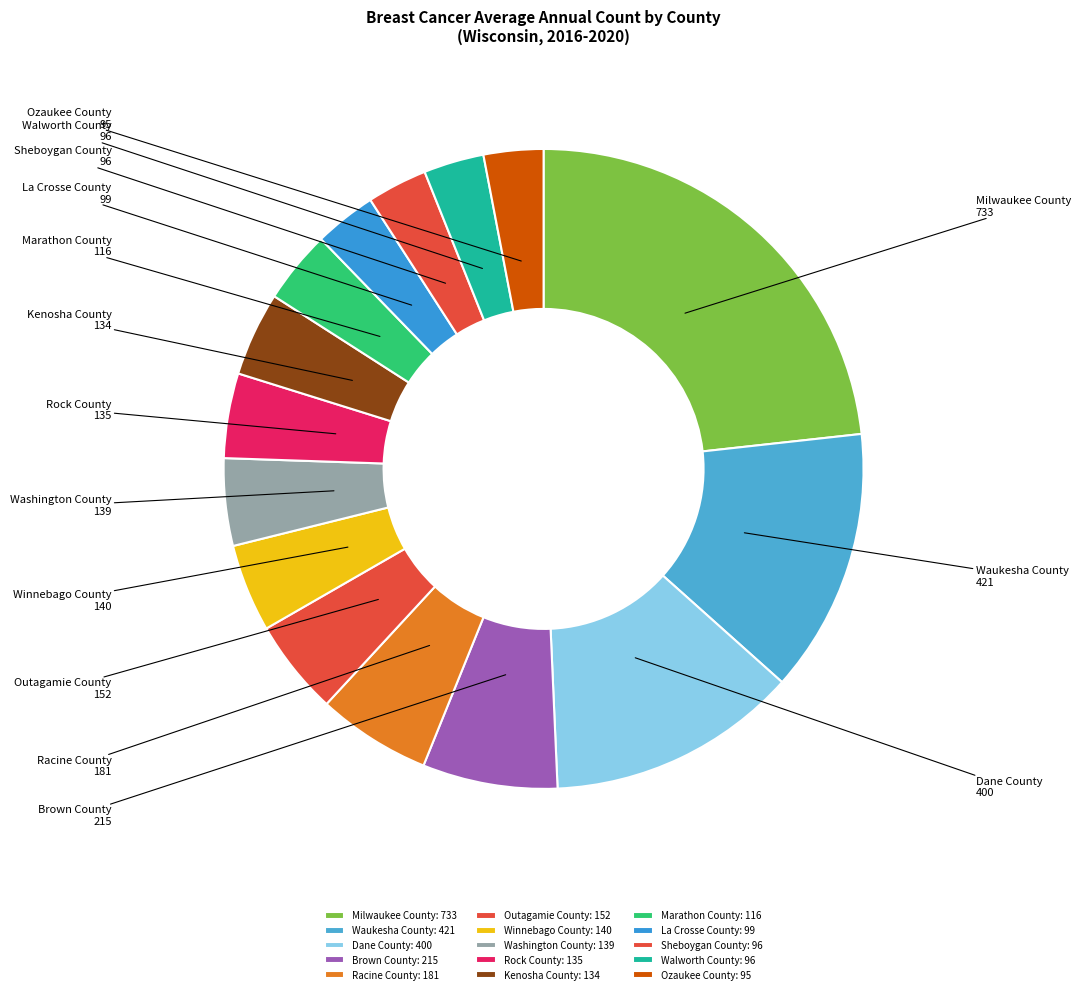

Which category has the biggest portion of the pie?

Milwaukee County